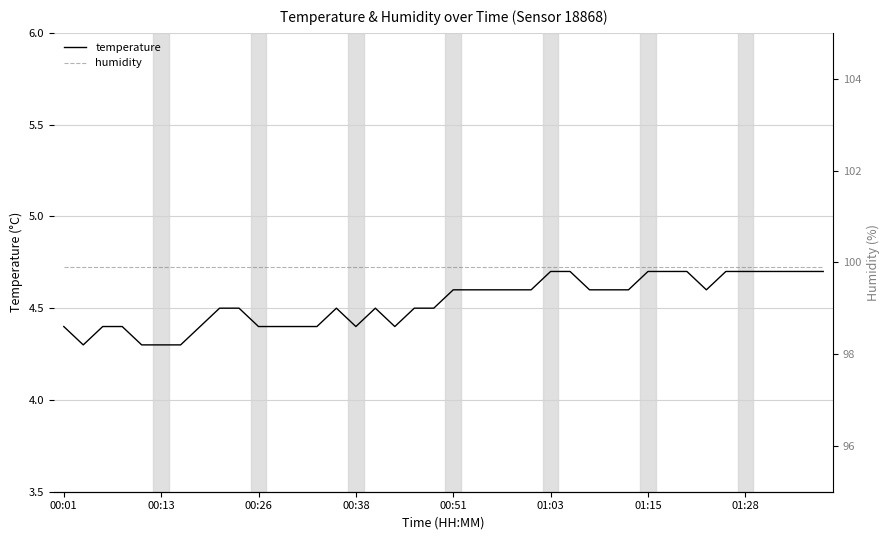

True or false: humidity and temperature intersect in this chart.

False